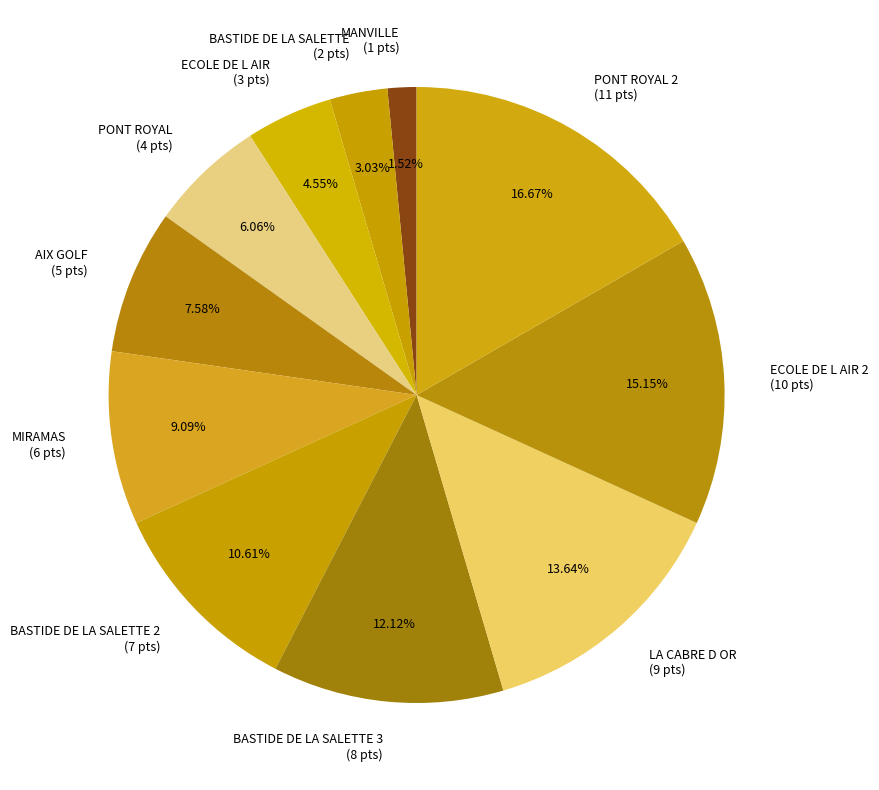

Count the number of slices in the pie.

11